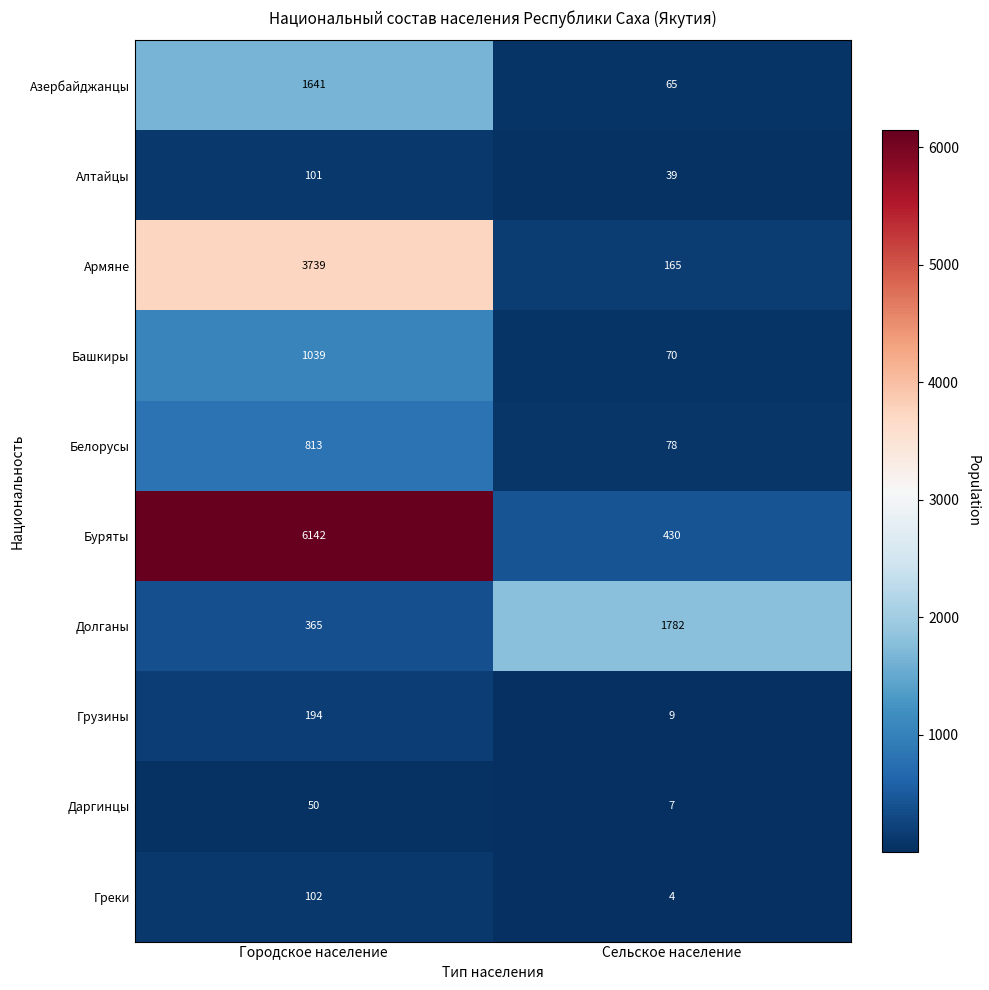

What is the total value across all series at Сельское население?

2649